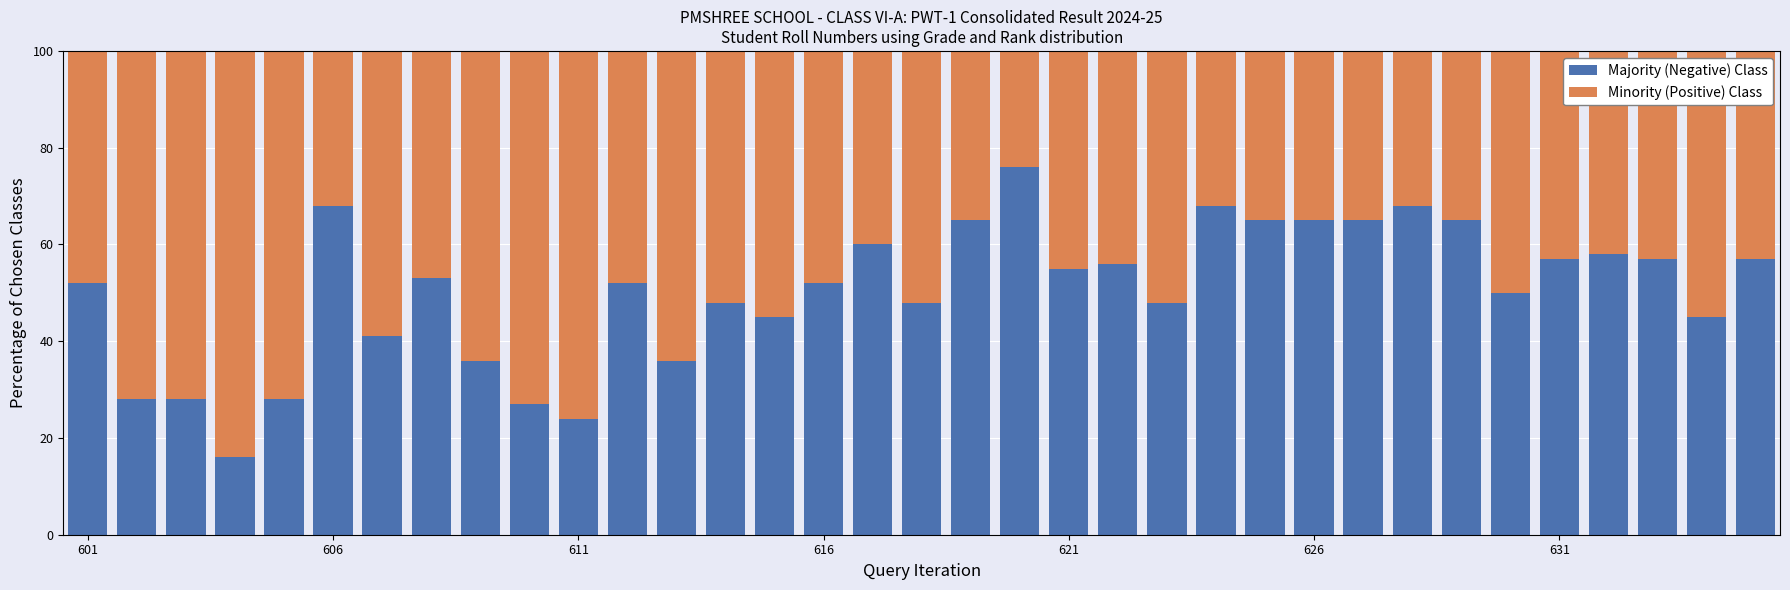

What is the minimum value for Majority (Negative) Class?

16